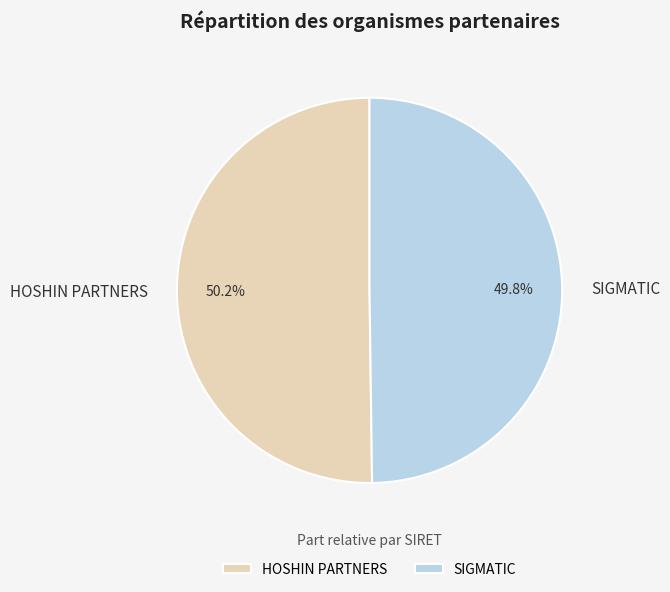

What is the ratio of the value at SIGMATIC to the value at HOSHIN PARTNERS?

1.0